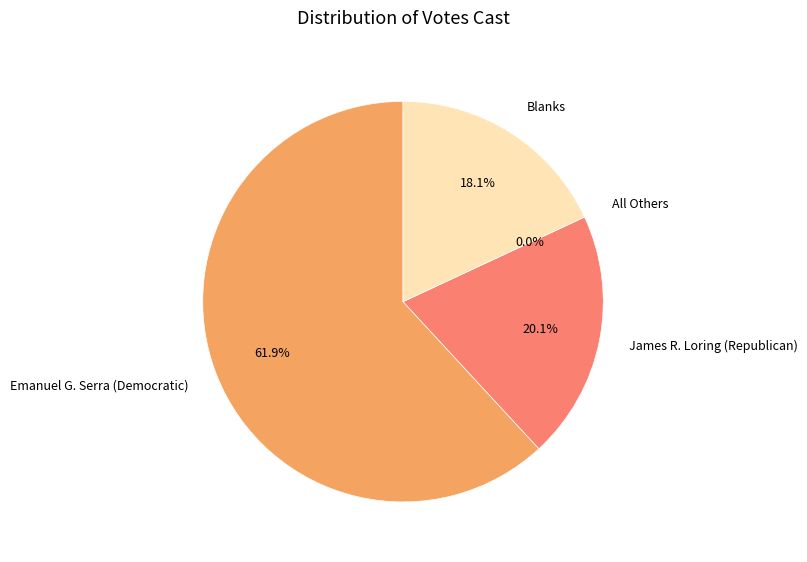

To the nearest percent, what is the combined percentage of Emanuel G. Serra (Democratic) and All Others?

62%